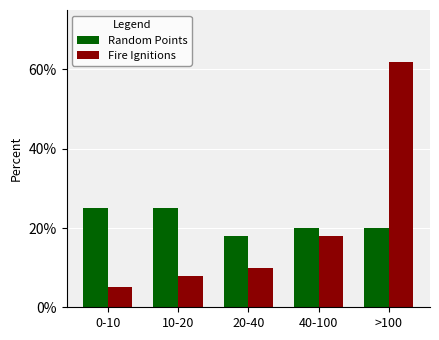

List the labels in order of Fire Ignitions value, smallest first.

0-10, 10-20, 20-40, 40-100, >100